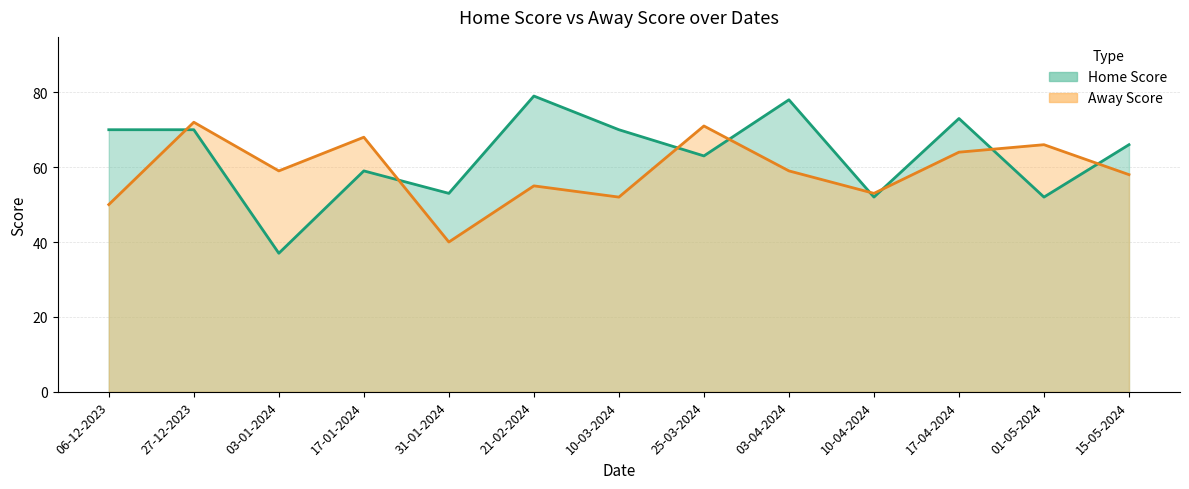

At which category is the sum across all series the highest?

27-12-2023